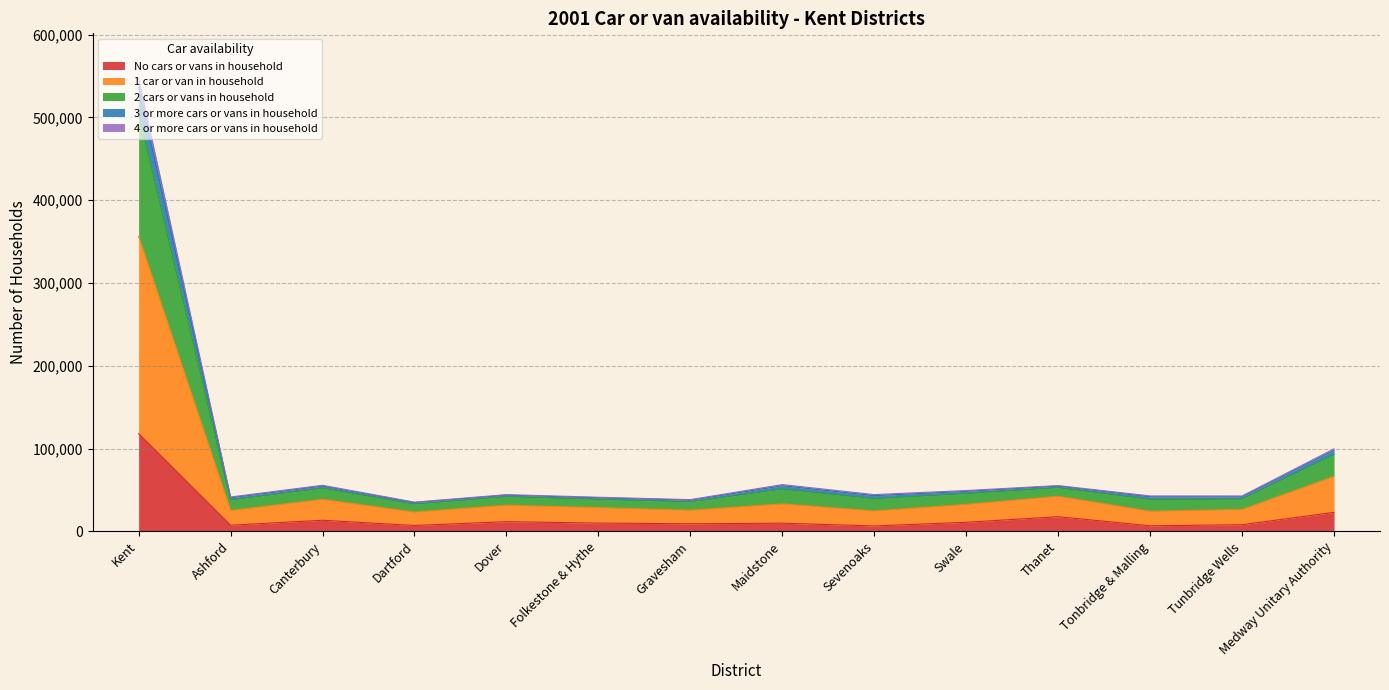

At which category is the sum across all series the highest?

Kent